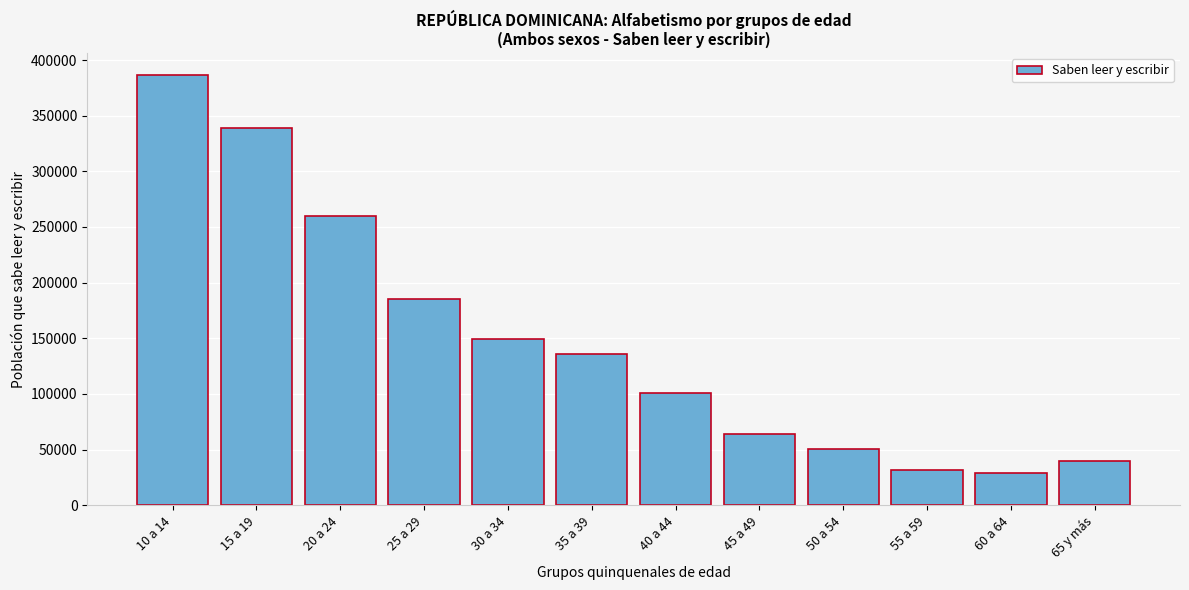

Reading left to right, list all the values displayed in this chart.

386804	338493	259756	184988	149687	135730	101004	64290	50778	32021	28650	39746